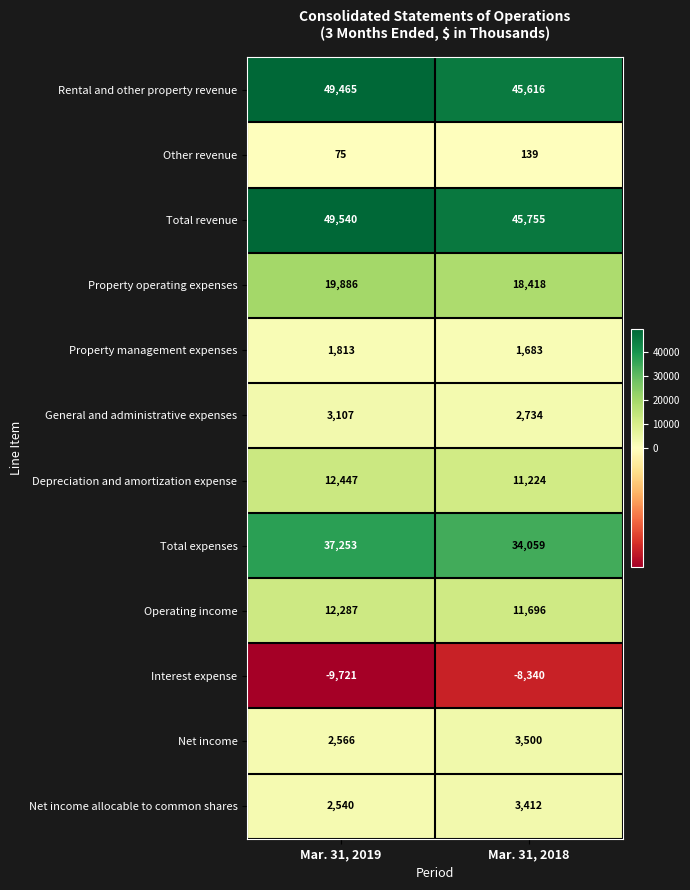

Where is Rental and other property revenue nearest to the value 47540?

Mar. 31, 2018